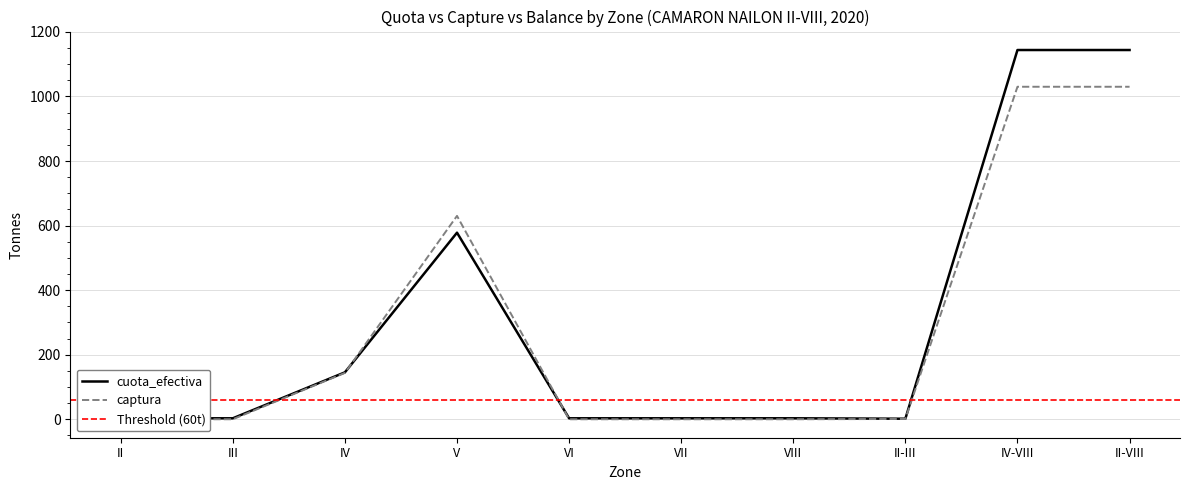

Count the number of categories in the chart.

10